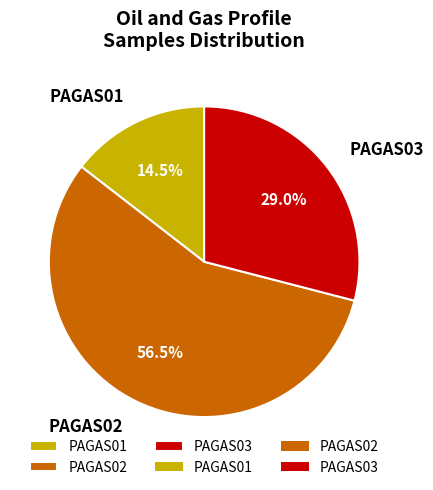

To the nearest percent, what percentage of the pie is PAGAS03?

29%